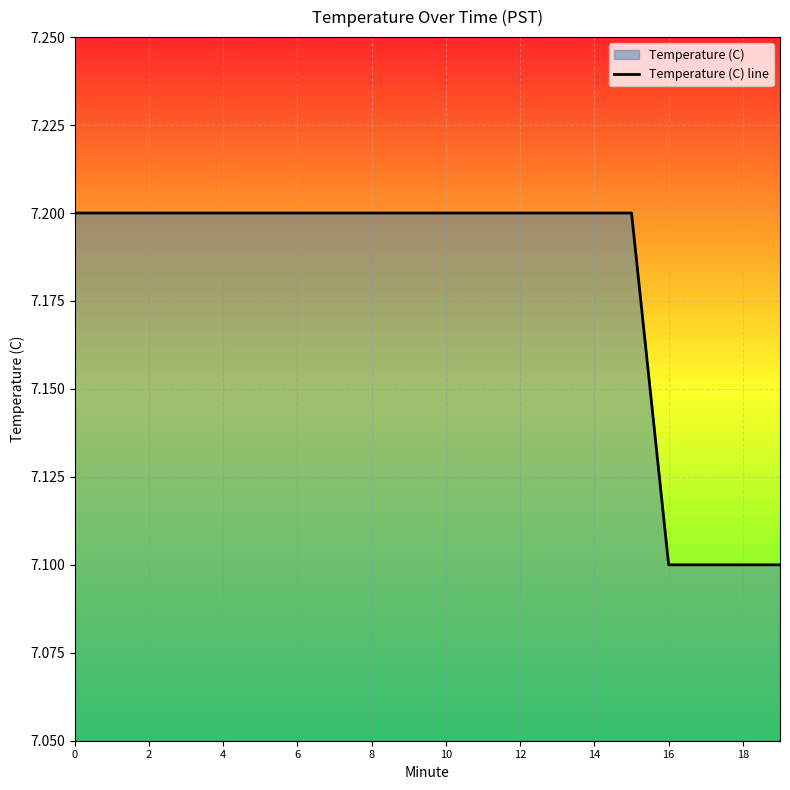

Is it true that the value at 17 is 7.1?

True